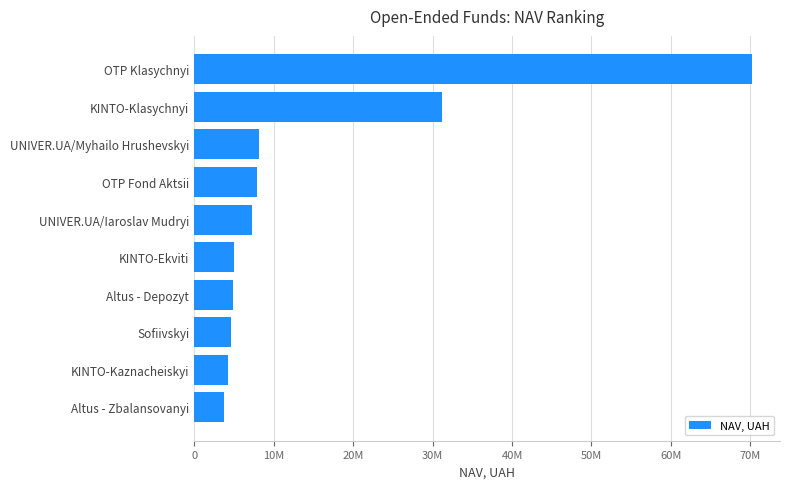

Does the chart contain stacked bars?

No